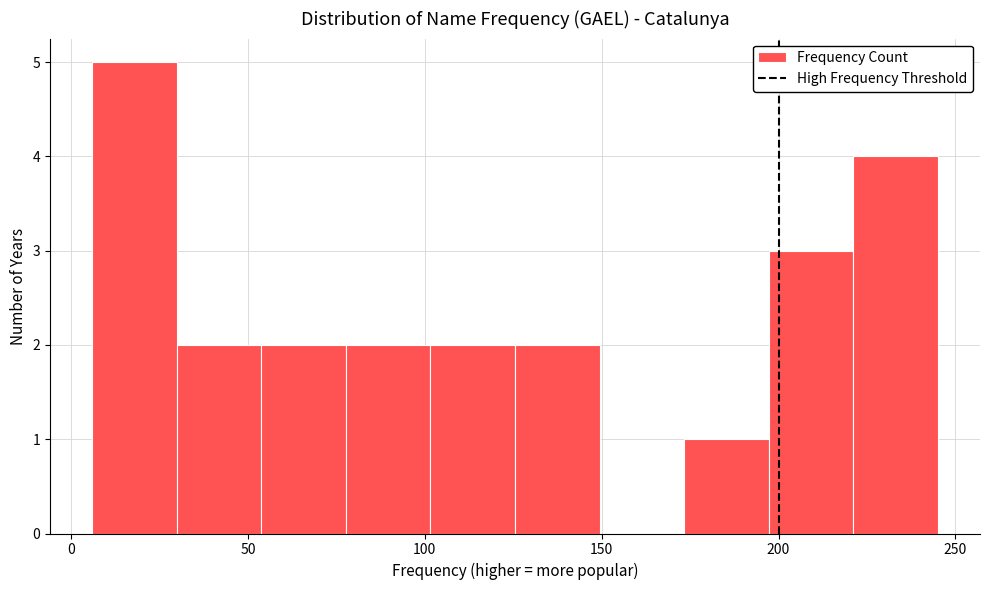

Reading left to right, transcribe this chart: for each bar, give the range it covers on the x-axis and its height. Neither the bar edges nor the heights are printed on the chart, so give them approximately, as read against the axes.

5 to 30: 5
30 to 55: 2
55 to 80: 2
80 to 100: 2
100 to 125: 2
125 to 150: 2
150 to 175: 0
175 to 195: 1
195 to 220: 3
220 to 245: 4